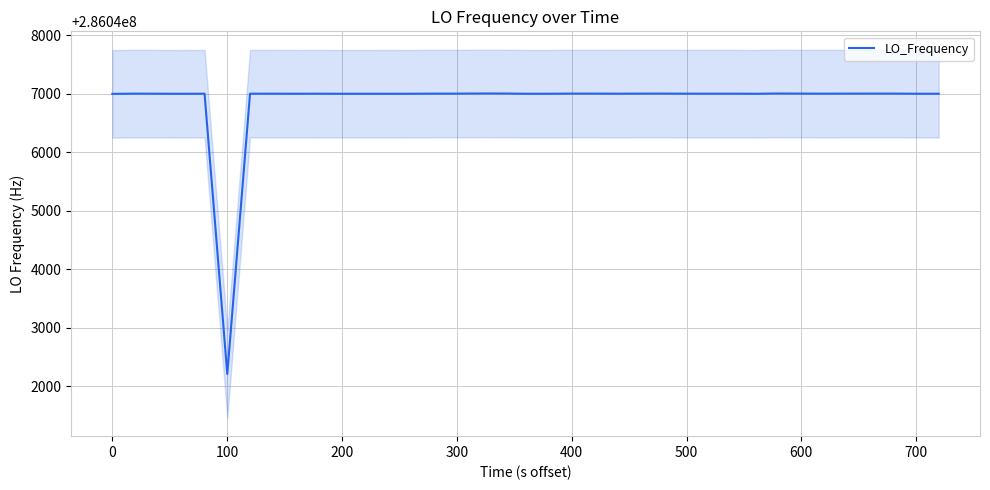

Reading right to left, what are all the values shown in this chart?

286046998.9	286046998.9	286047001.1	286047001.0	286047000.8	286047000.0	286047000.0	286047001.0	286047002.7	286046998.3	286047000.0	286047000.0	286046999.7	286047001.2	286047000.7	286046999.9	286047000.7	286047000.9	286047000.9	286046998.6	286046998.7	286047002.5	286047002.8	286047000.5	286047000.6	286046998.8	286046998.1	286046998.6	286046998.3	286046999.3	286046999.3	286046998.8	286046999.5	286046999.5	286042211.2	286046999.1	286046998.0	286046999.2	286047000.4	286046996.7